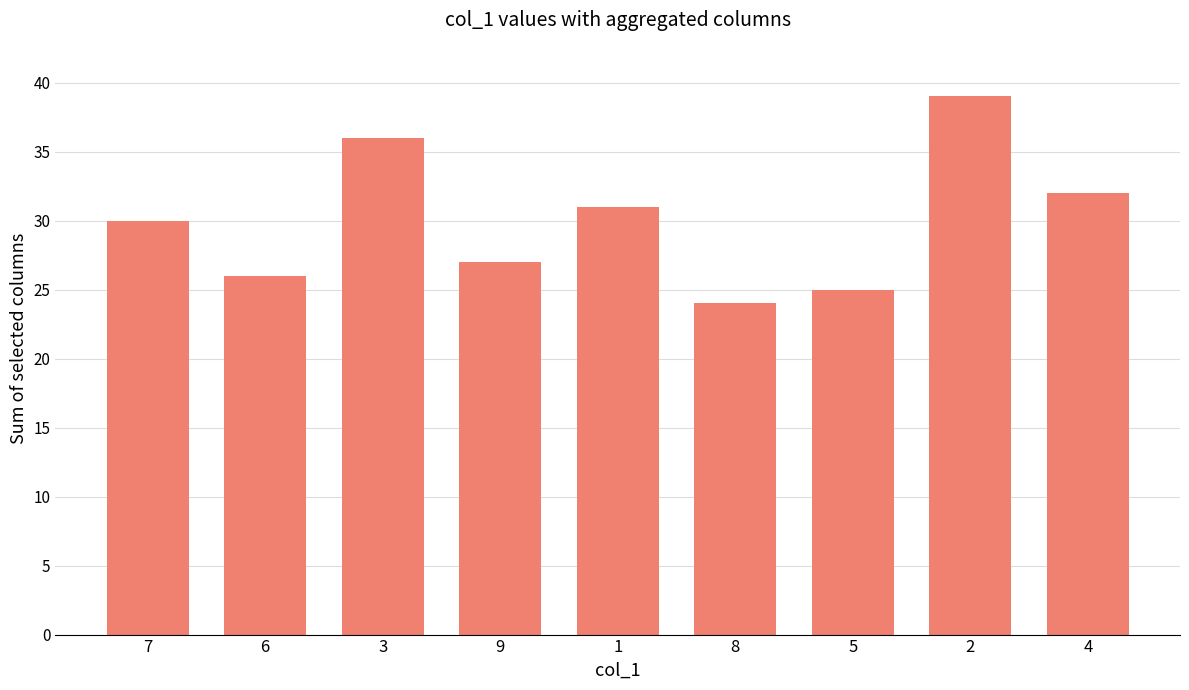

What is the difference between the maximum and minimum values?

15